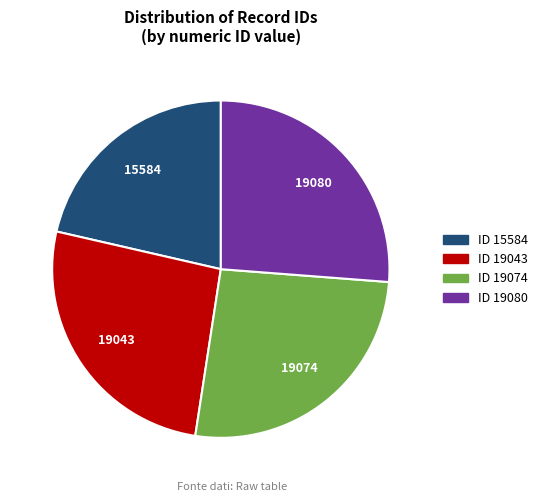

Is it true that ID 15584 is 21% of the pie?

True